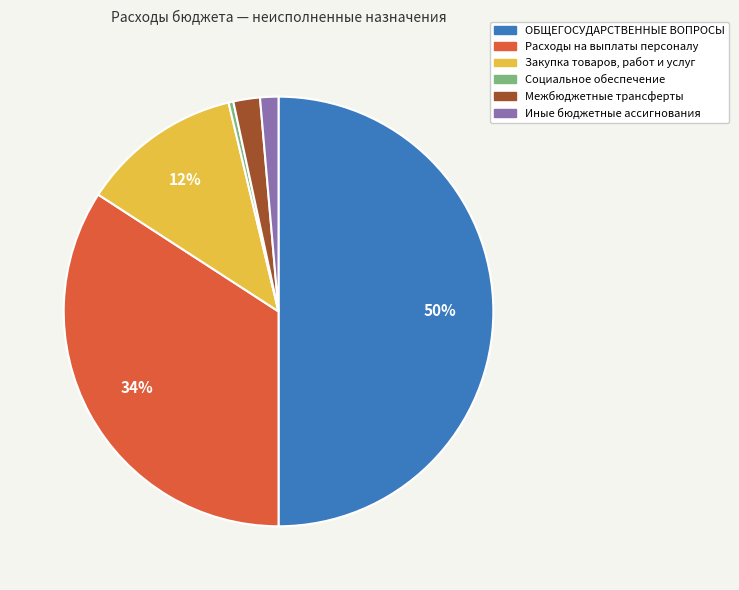

The ОБЩЕГОСУДАРСТВЕННЫЕ ВОПРОСЫ slice represents 35% of the pie. True or false?

False